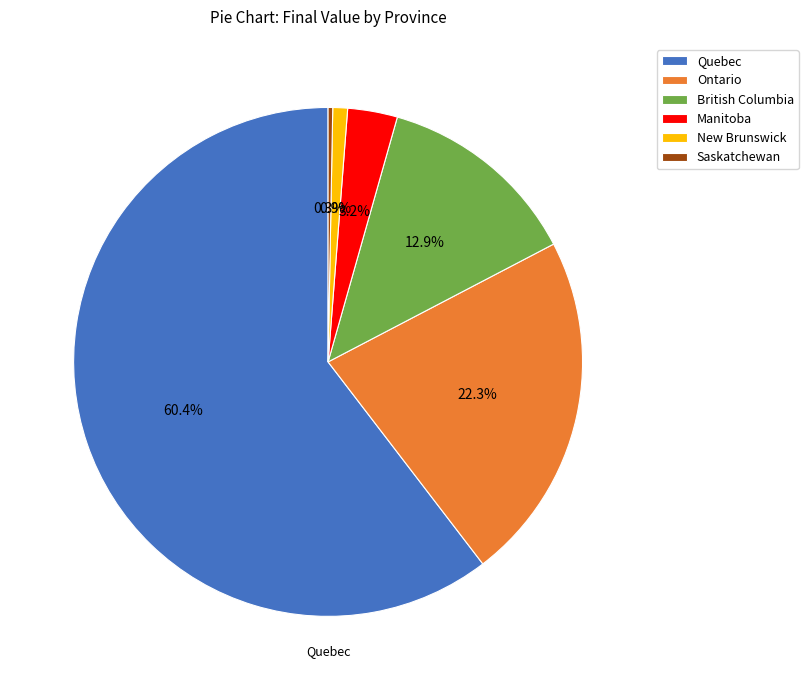

True or false: Saskatchewan accounts for 8% of the total.

False